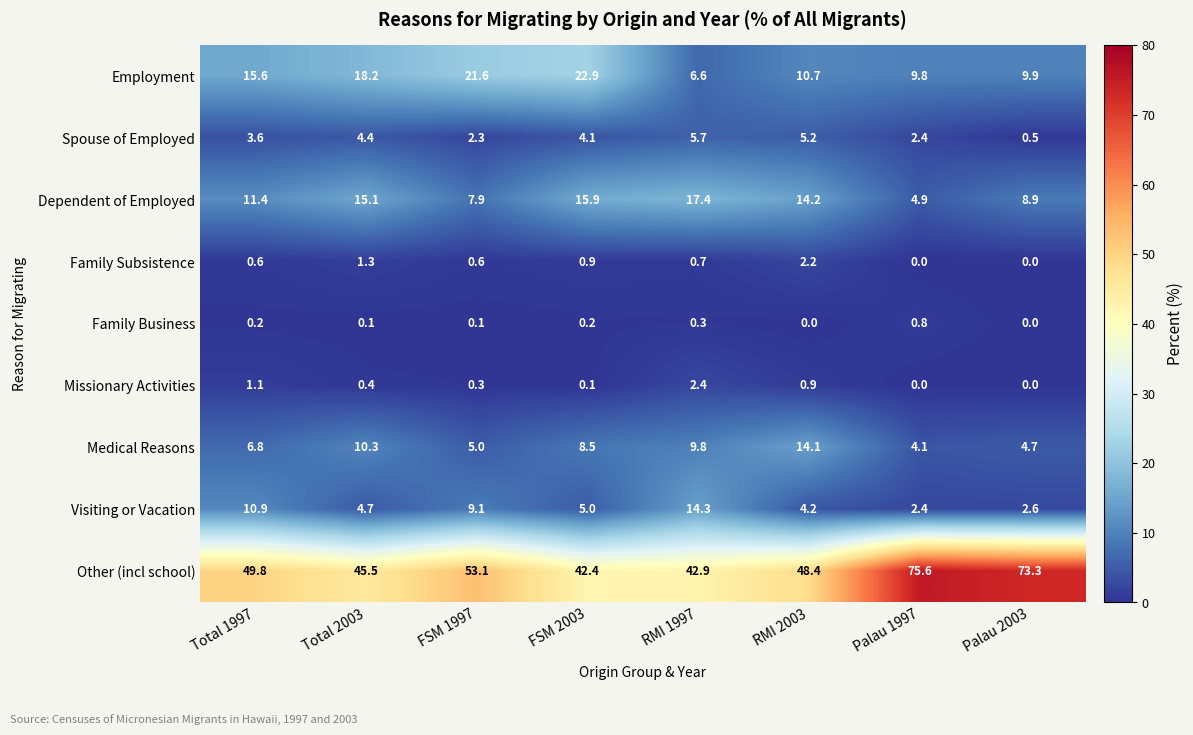

What is the total value across all series at Palau 2003?

99.9